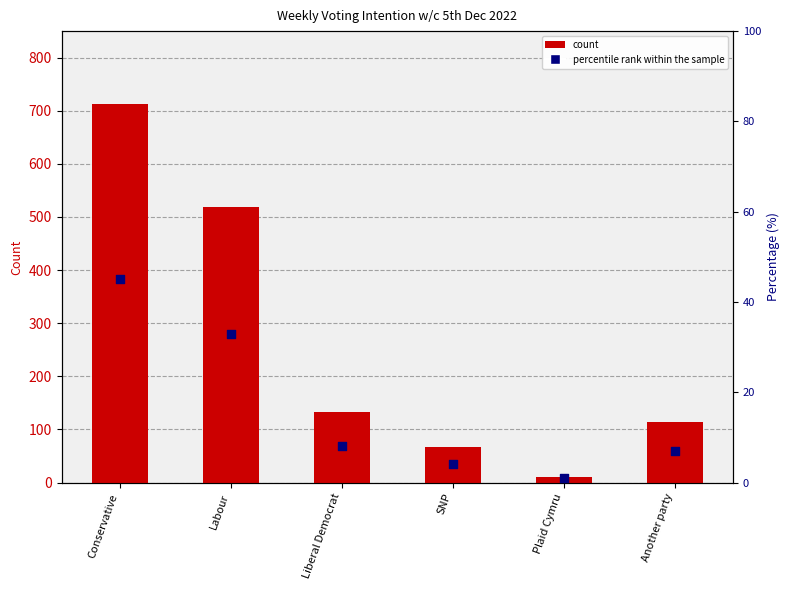

Which series contains the highest Y value?

count